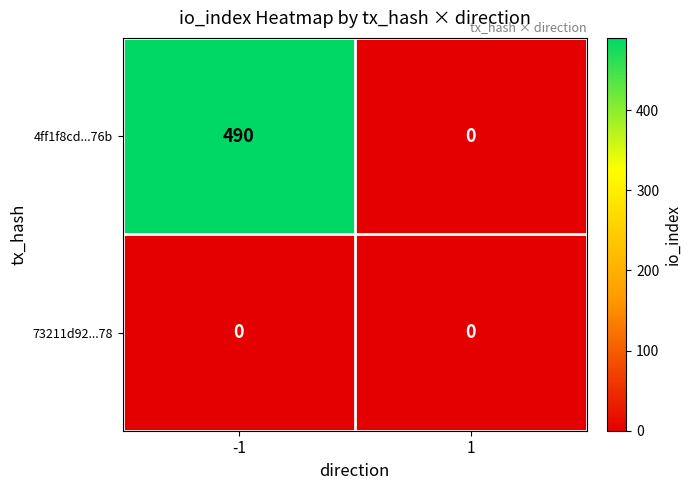

What is the greatest value displayed?

490